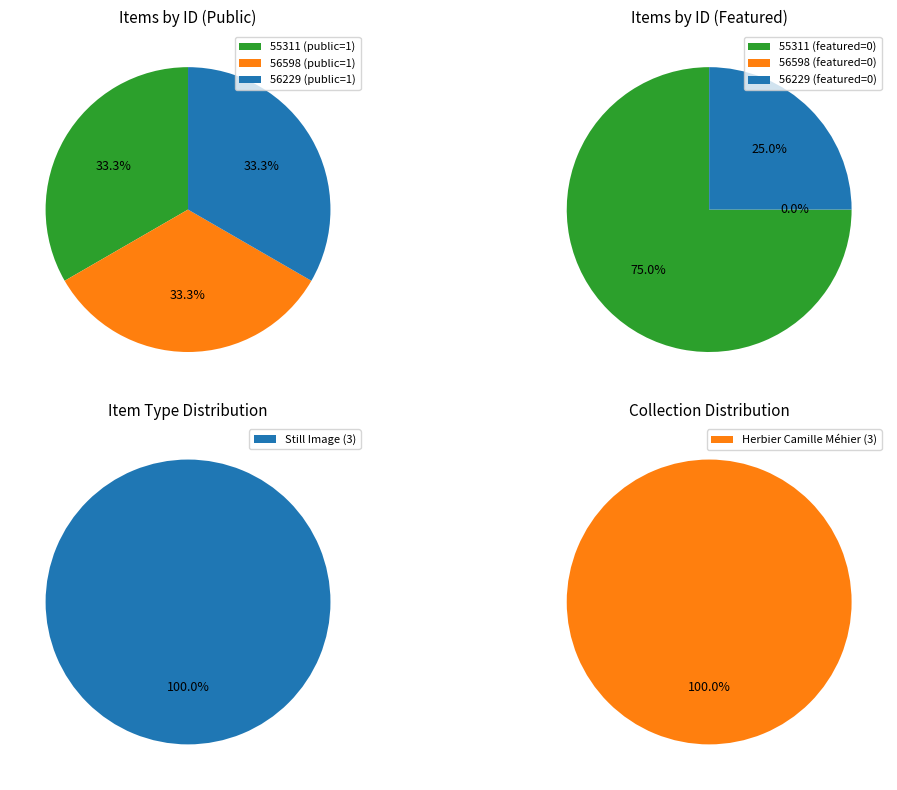

Rank the series at 55311 from highest to lowest value.

public, featured